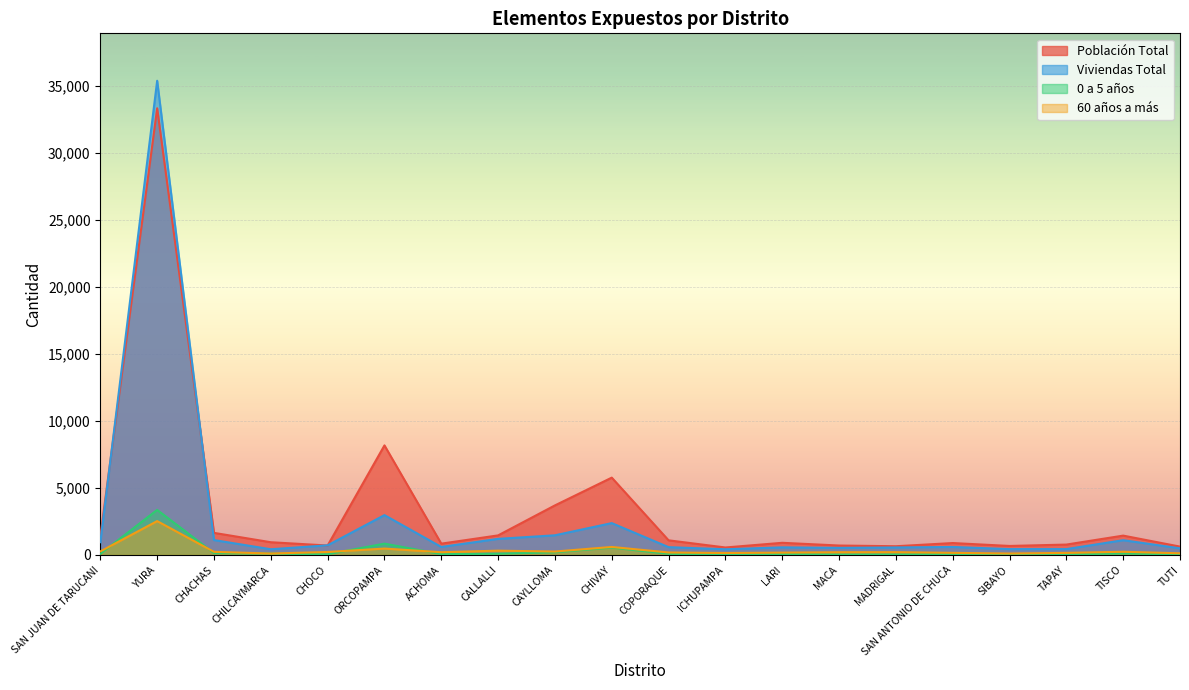

Where do 60 años a más and 0 a 5 años first cross each other?

SAN JUAN DE TARUCANI and YURA